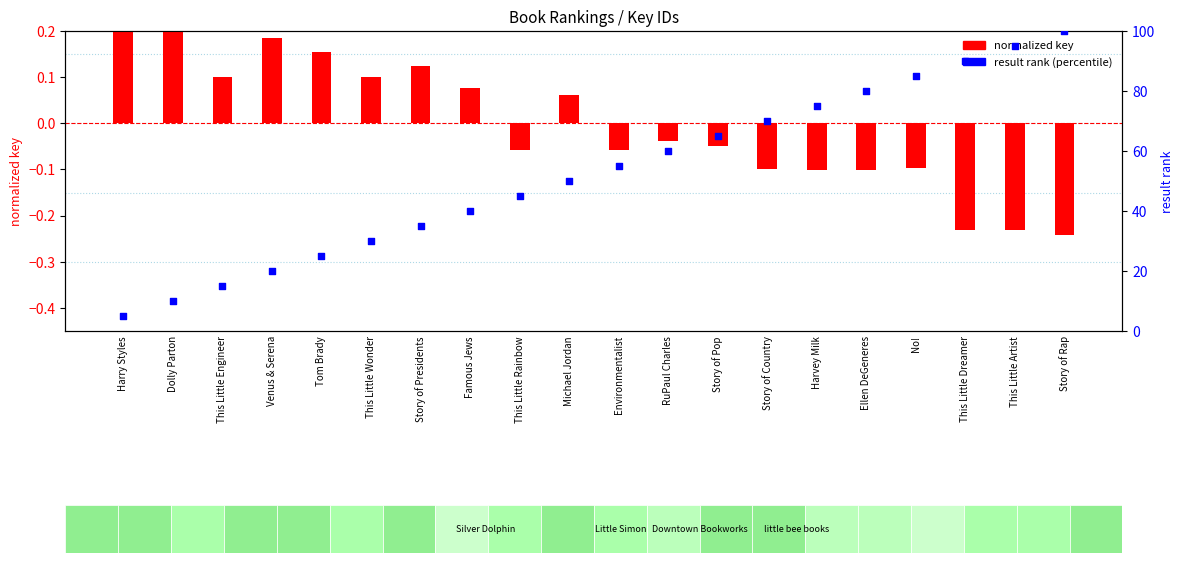

At how many categories does at least one series exceed 3?

20